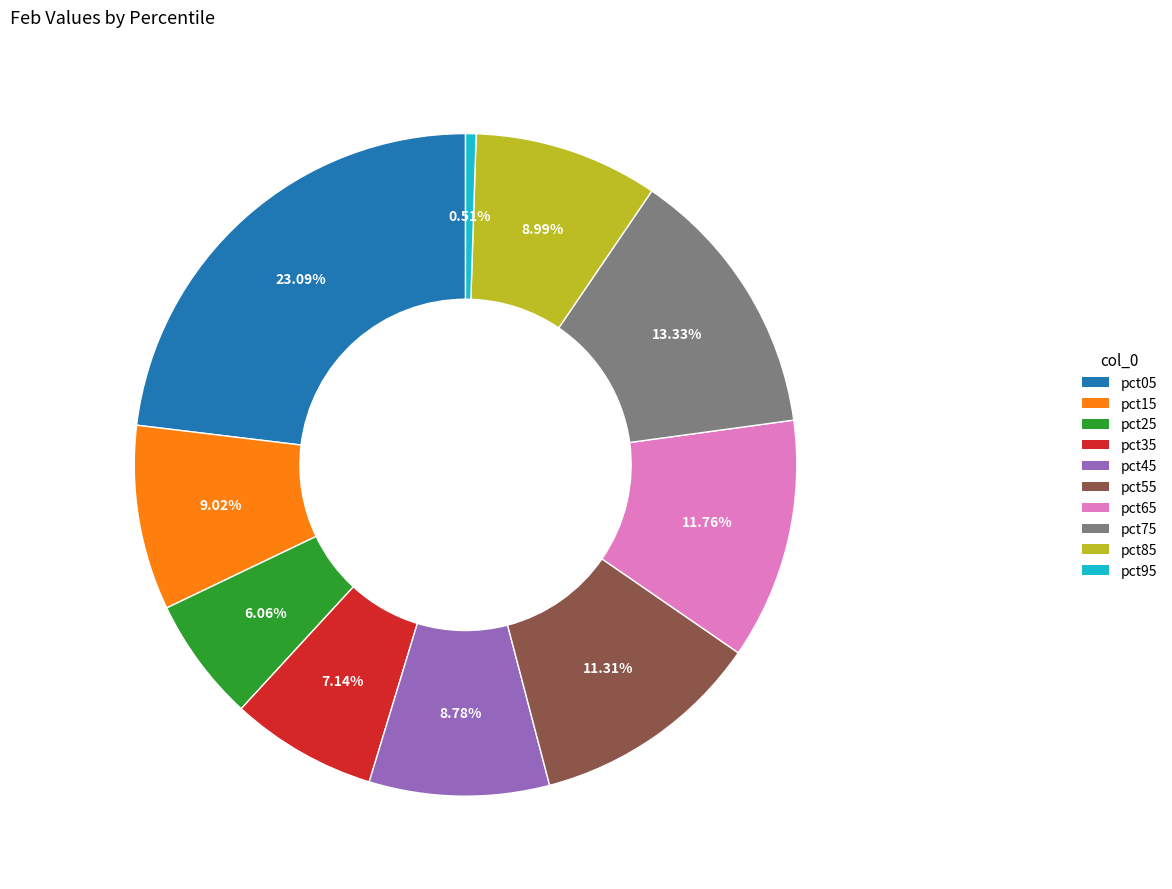

What percentage is the pct65 slice, to the nearest percent?

12%